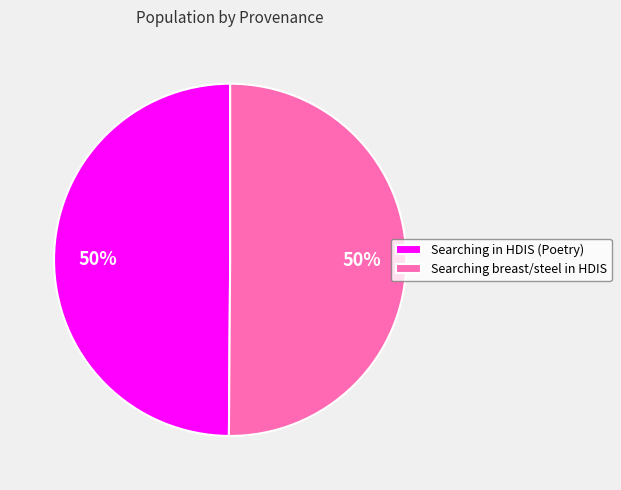

Combined, do Searching in HDIS (Poetry) and Searching breast/steel in HDIS account for over 50%?

Yes